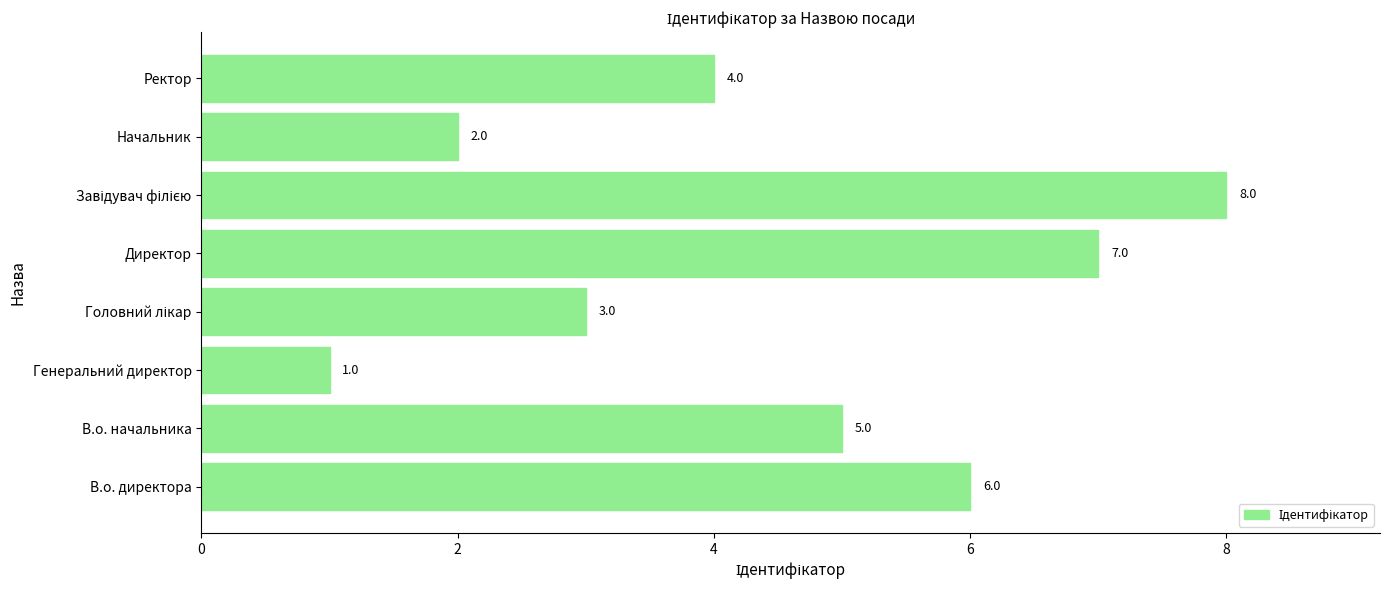

What is the smallest value displayed?

1